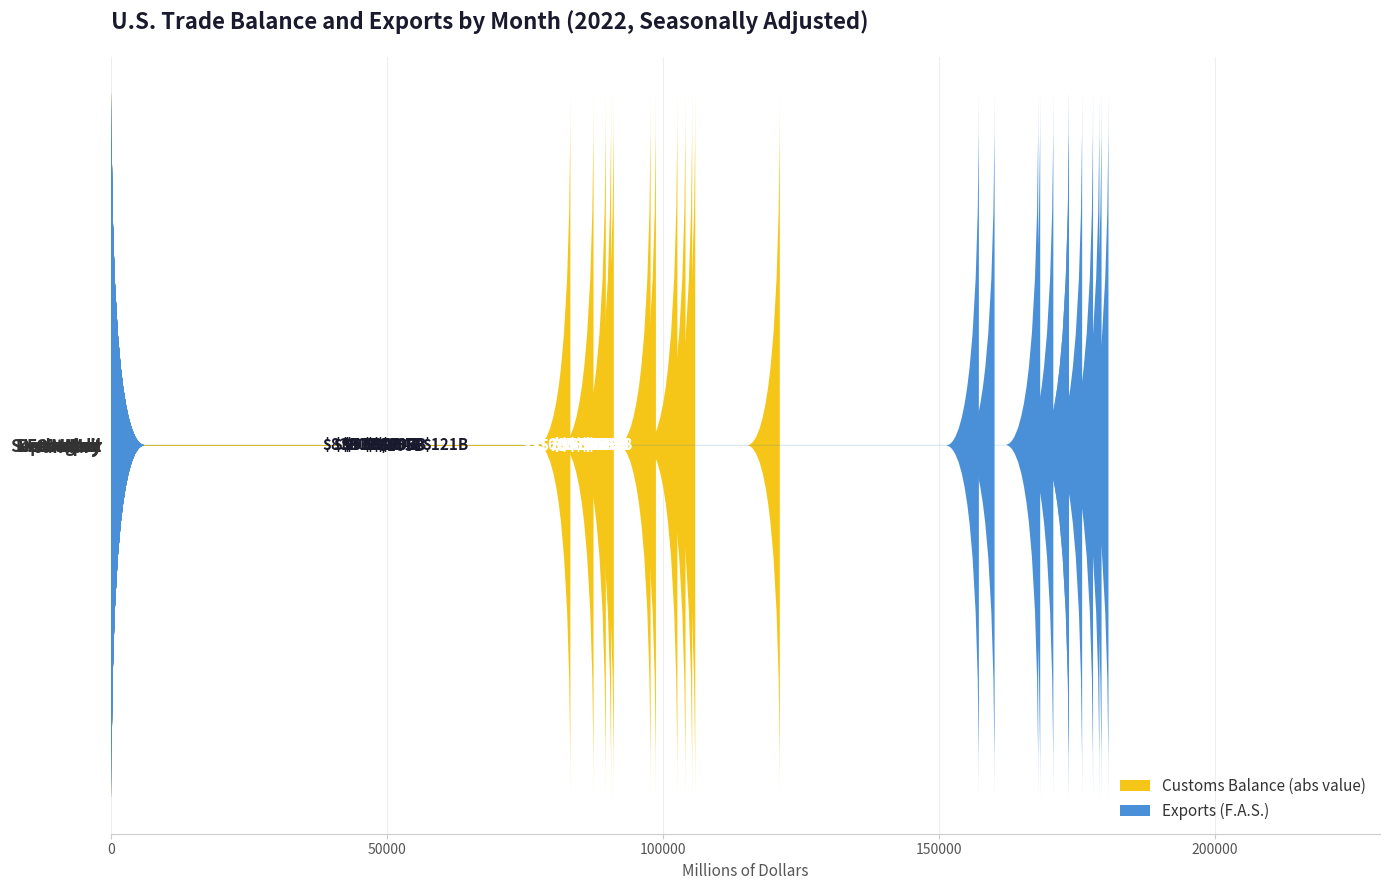

What is the smallest value displayed?

83201.6